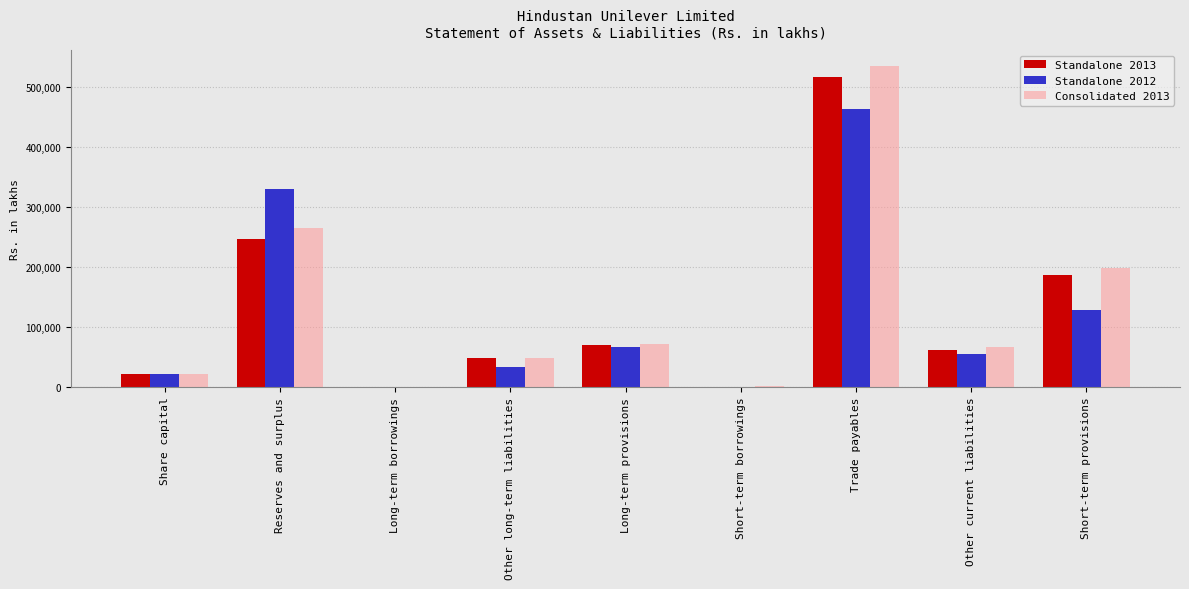

How many groups of bars are there?

9